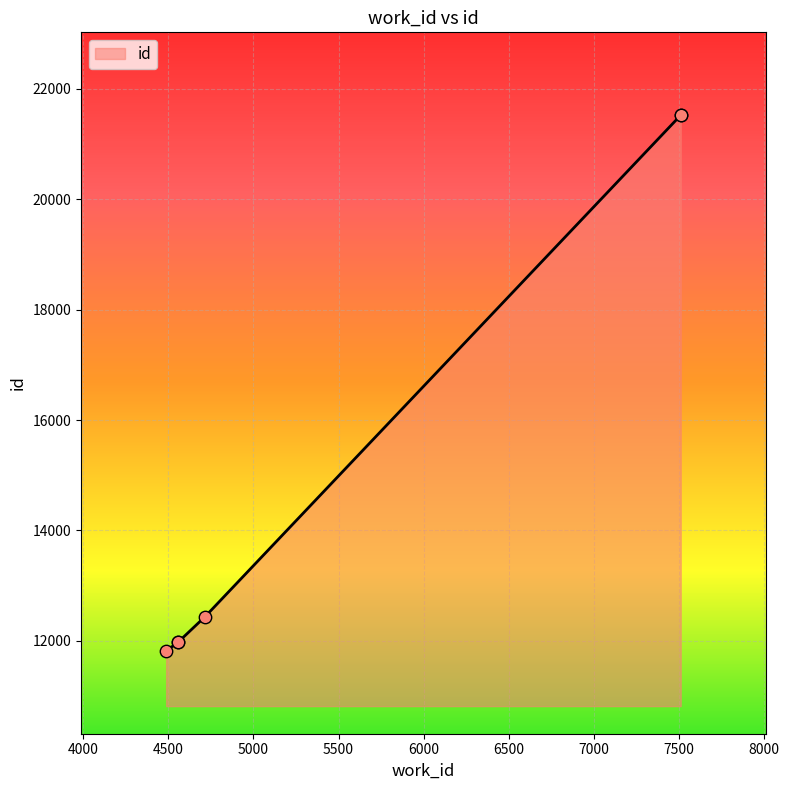

Which has a higher value, 4488 or 4560?

4560